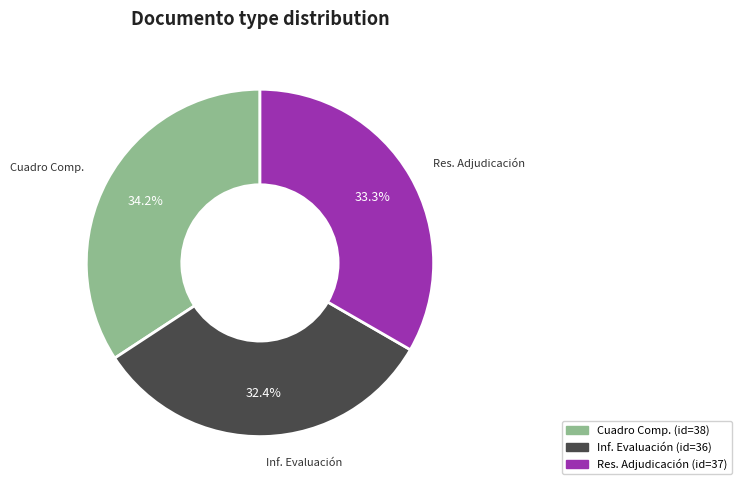

Does any single category account for the majority?

No